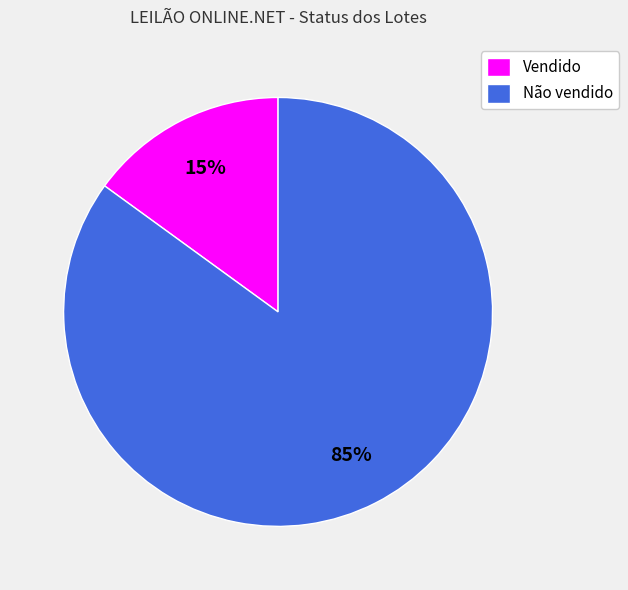

To the nearest percent, what is the difference between the largest and smallest slice percentages?

70%